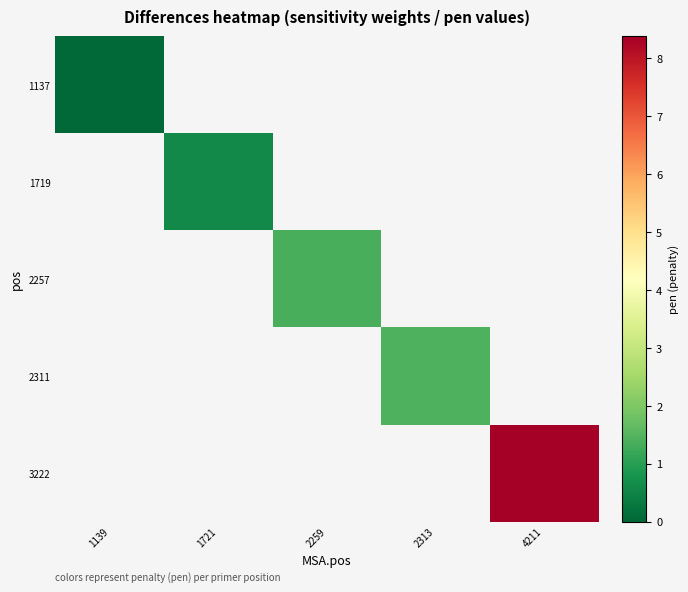

Read the 2311 value at 2313.

1.4